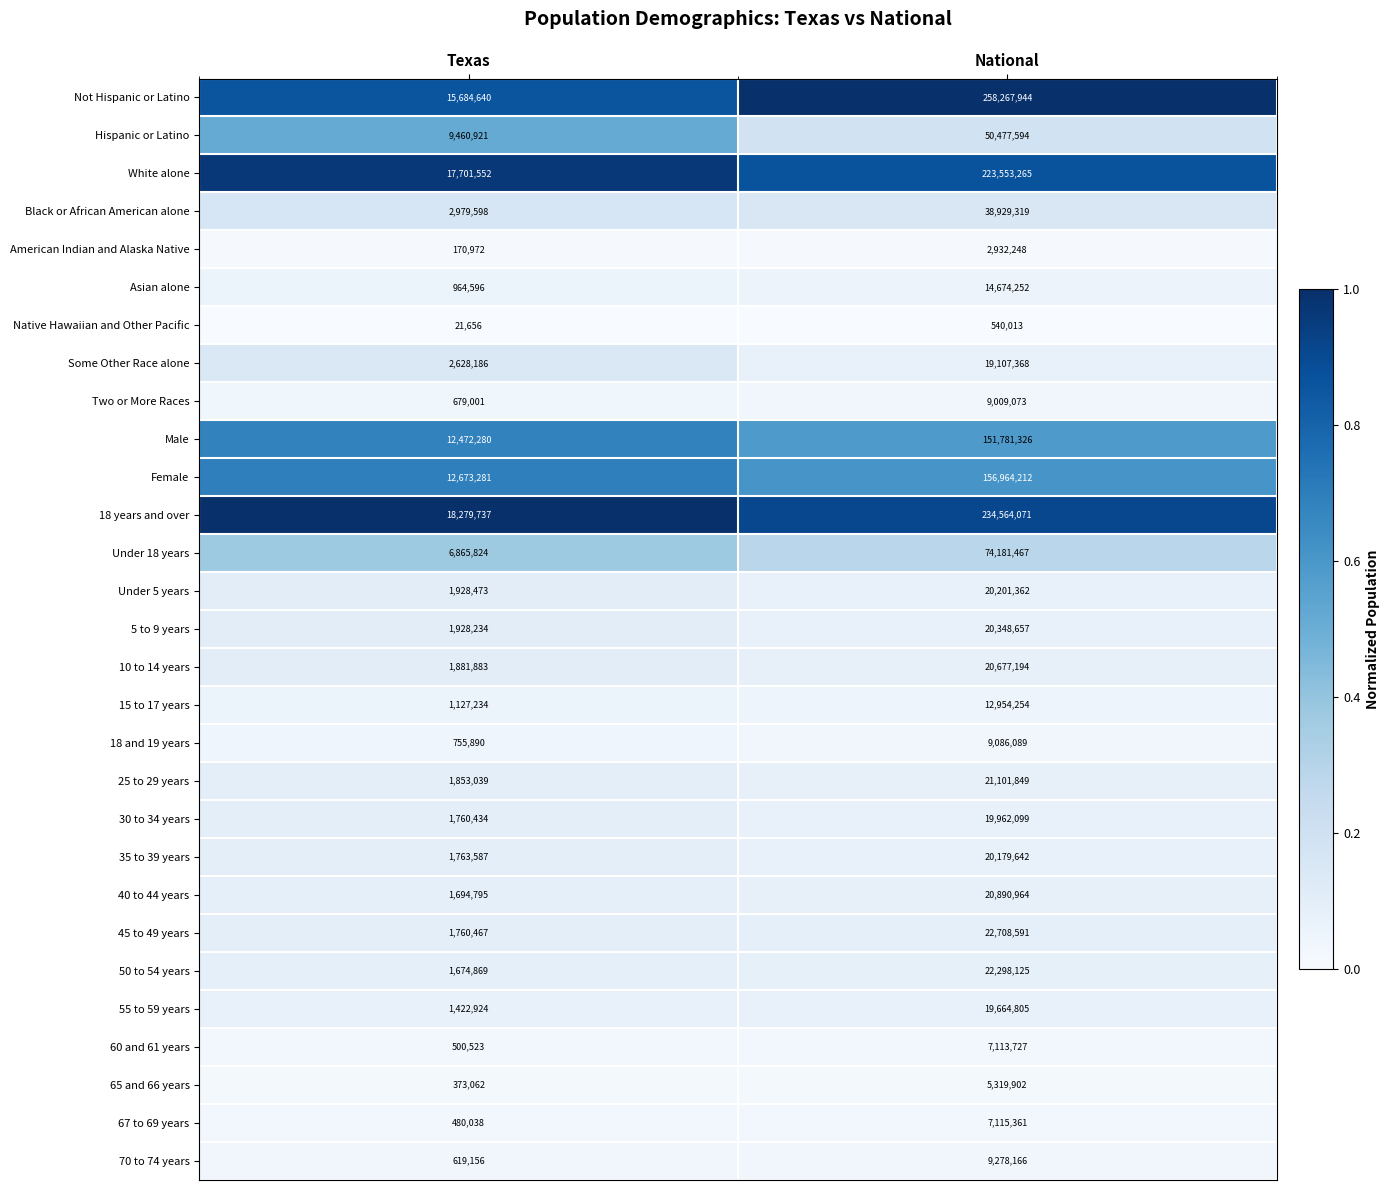

True or false: 67 to 69 years has a value of 7115361 at National.

True